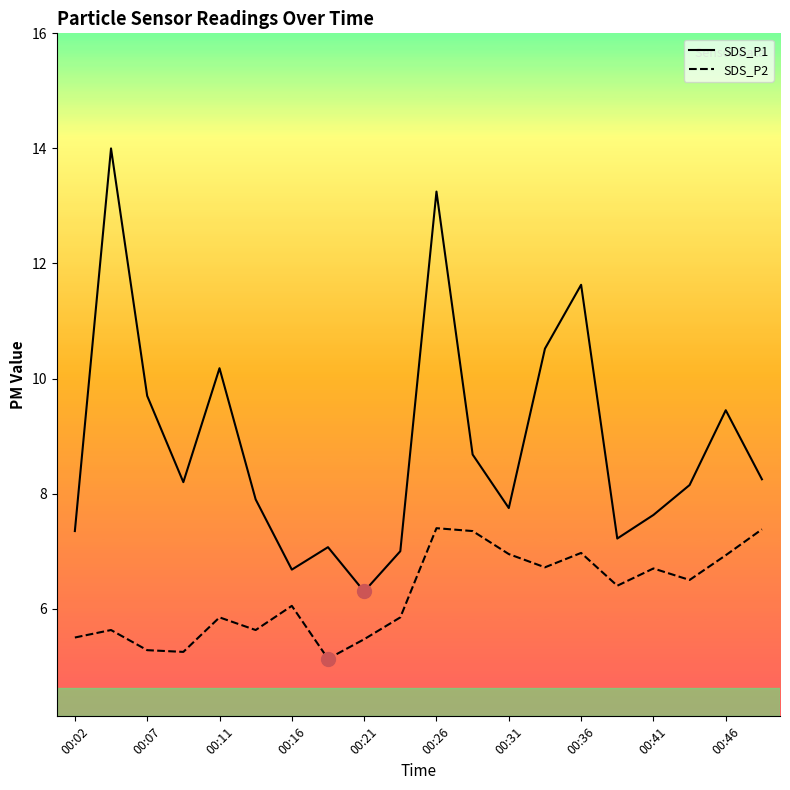

What is the difference between the maximum and minimum values in the SDS_P2 series?

2.3